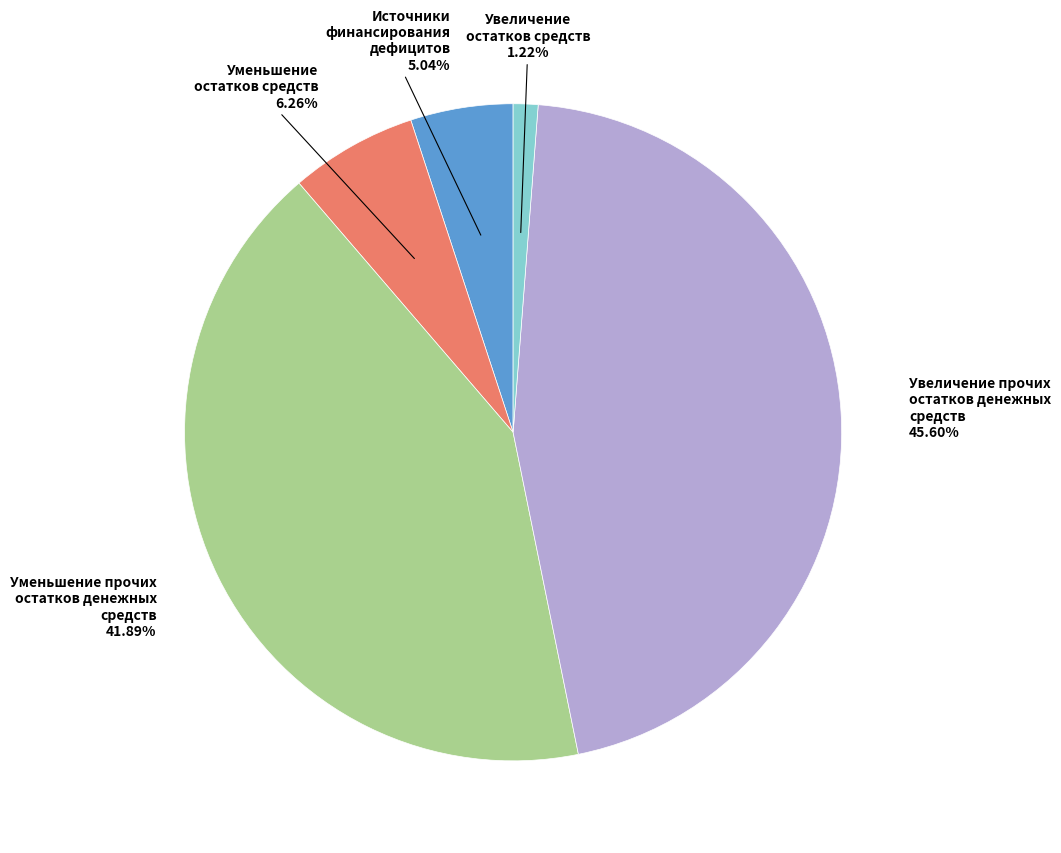

Is there a majority slice in this chart?

No